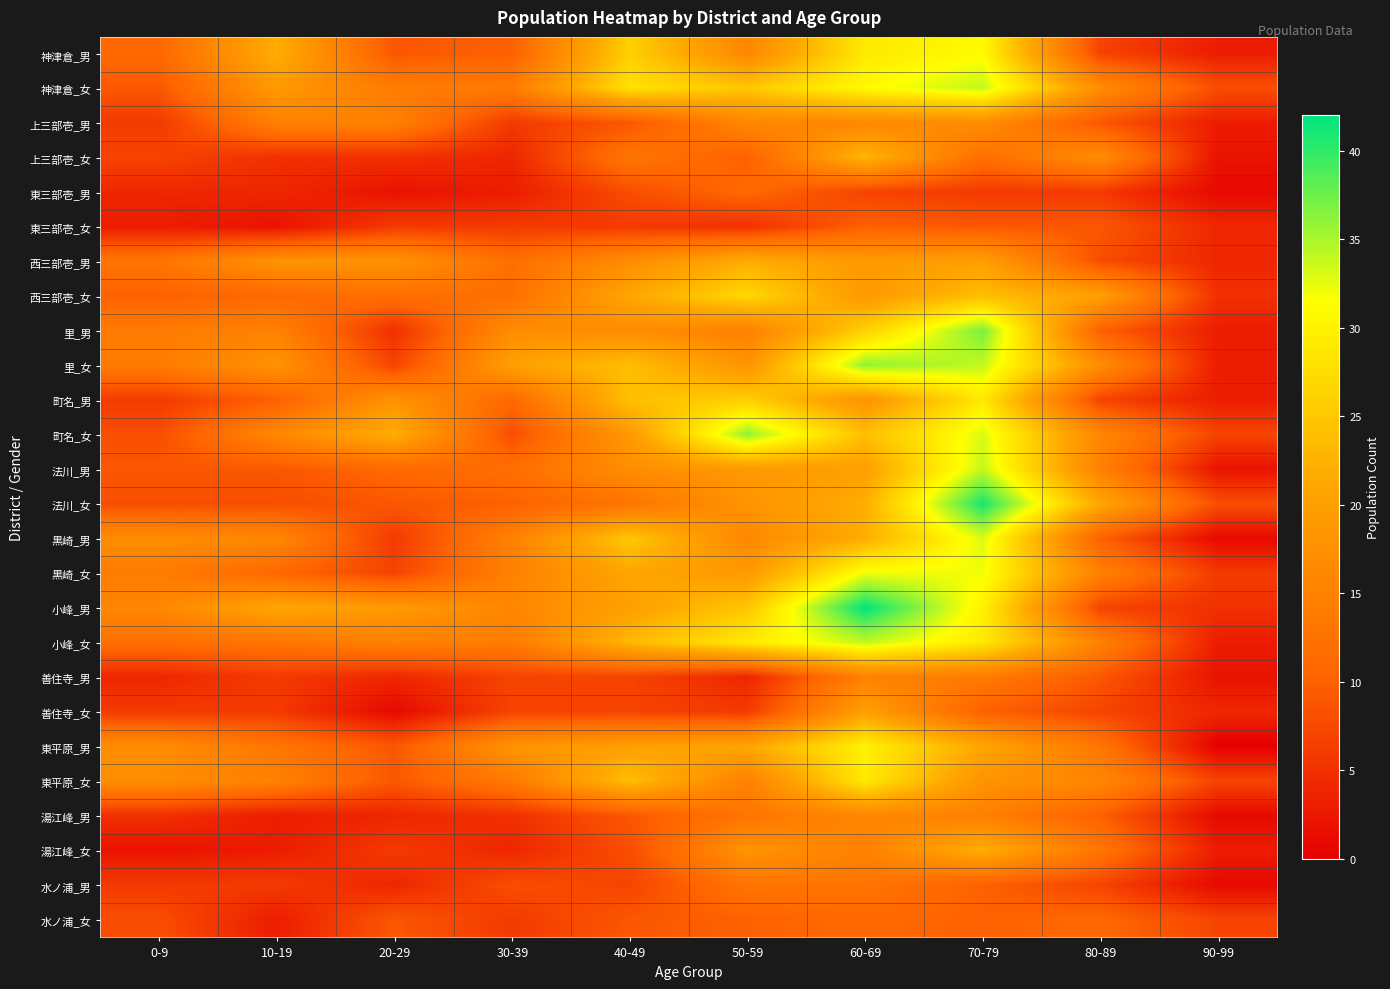

Rank the series by their maximum value, from lowest to highest.

東三部壱_女, 東三部壱_男, 水ノ浦_女, 水ノ浦_男, 善住寺_男, 湯江峰_男, 上三部壱_男, 善住寺_女, 西三部壱_男, 湯江峰_女, 上三部壱_女, 西三部壱_女, 町名_男, 東平原_女, 東平原_男, 神津倉_男, 黒崎_女, 黒崎_男, 神津倉_女, 法川_男, 小峰_女, 里_女, 町名_女, 里_男, 法川_女, 小峰_男